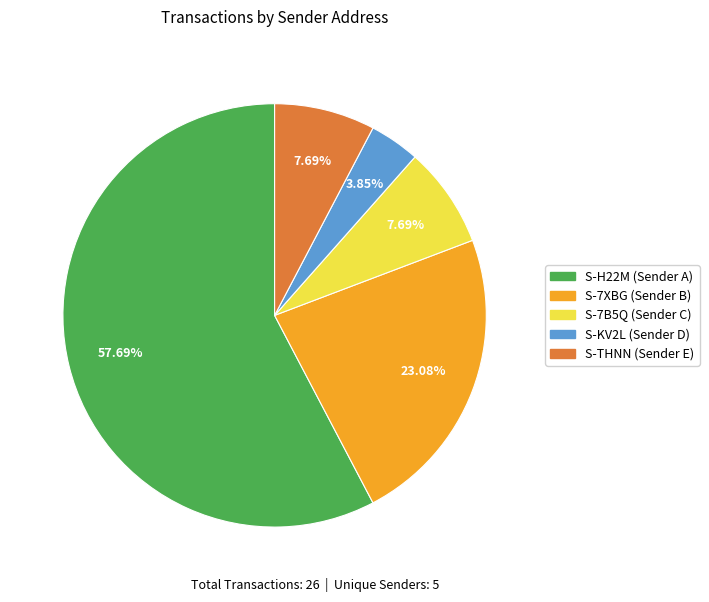

To the nearest percent, what is the average slice percentage?

20%